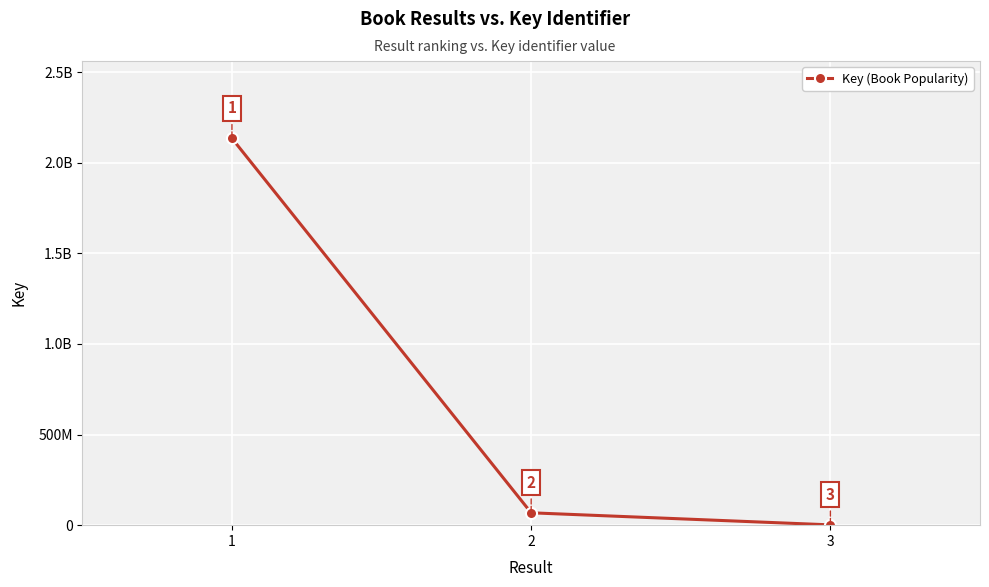

Which has a higher value, 3 or 1?

1